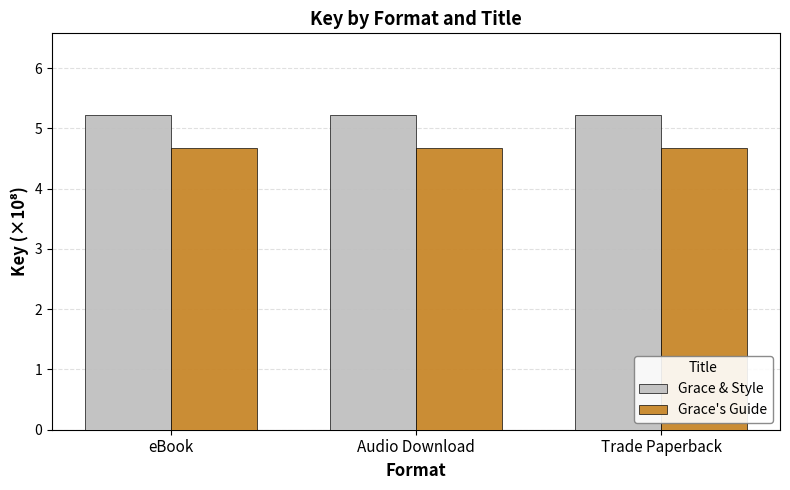

Reading left to right, extract all data points from this chart.

Grace & Style: 5.2	5.2	5.2
Grace's Guide: 4.7	4.7	4.7